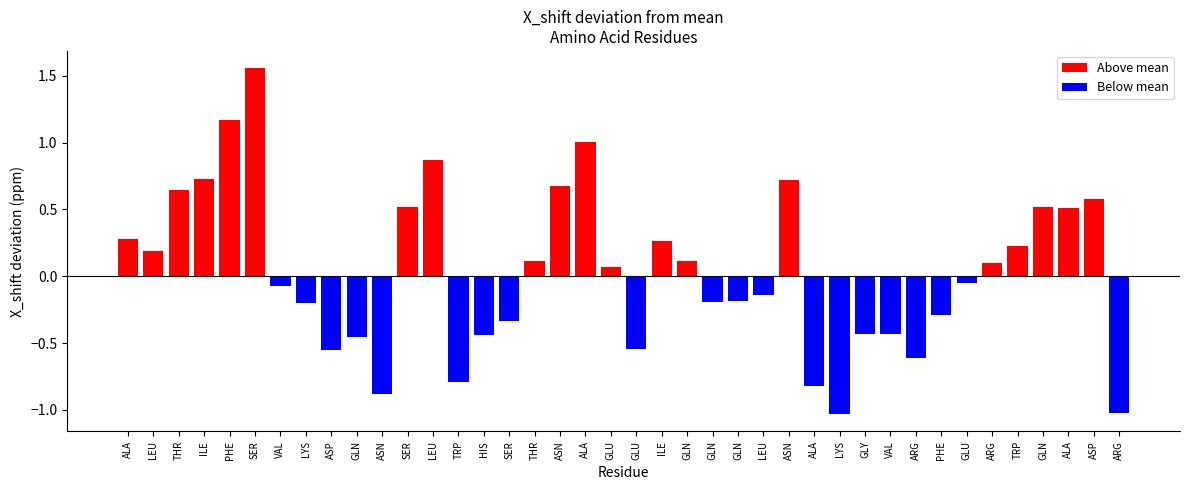

What is the difference between the maximum and minimum values in the Below mean series?

1.0